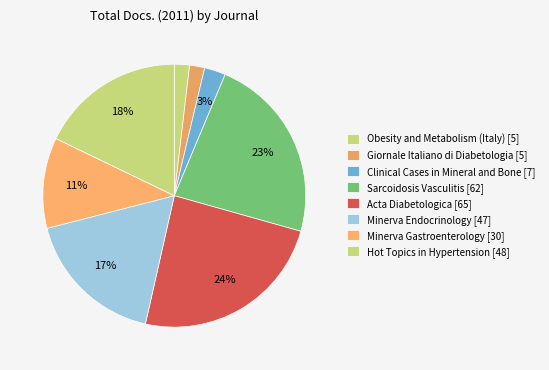

How many segments does this pie chart have?

8